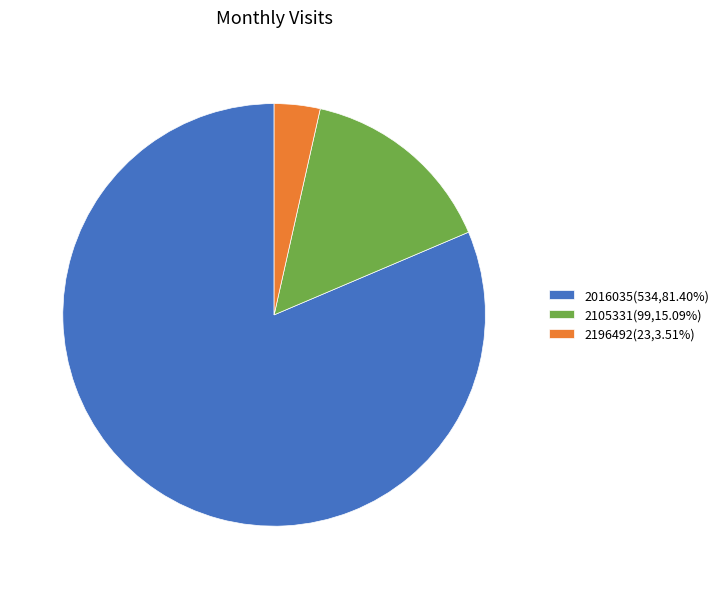

Is the sum of 2105331(99,15.09%) and 2016035(534,81.40%) greater than half?

Yes